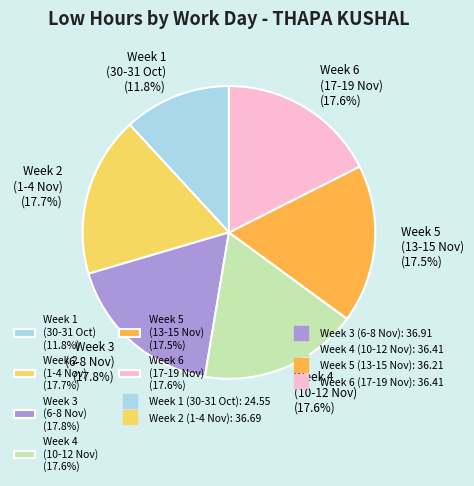

Does any single category account for the majority?

No